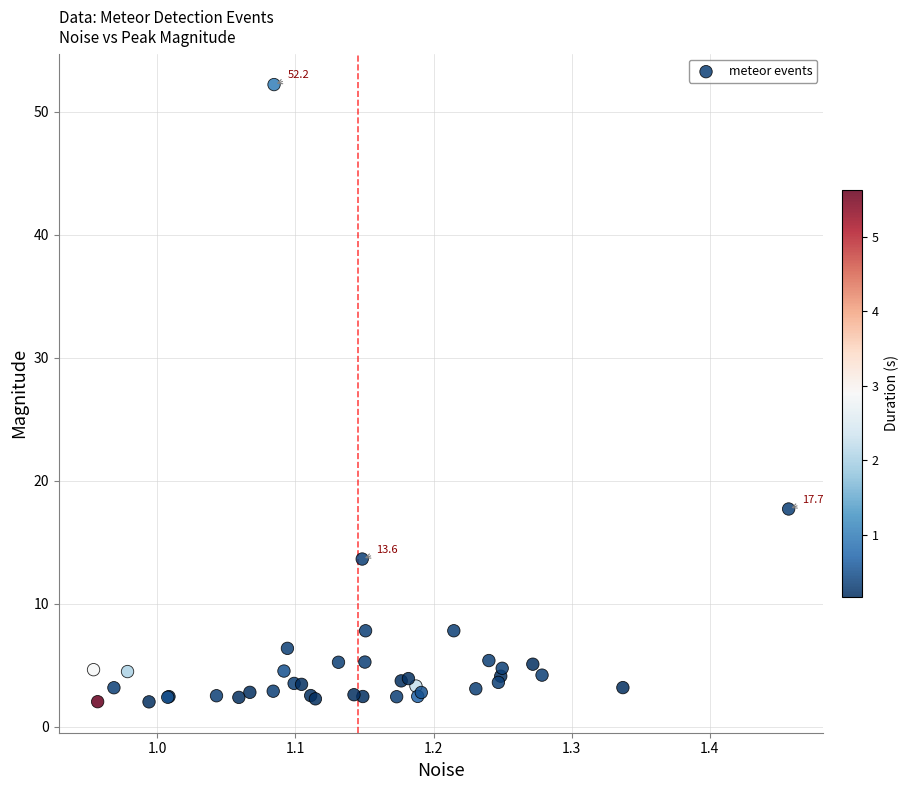

What Y value in the scatter plot is closest to 27?

17.7